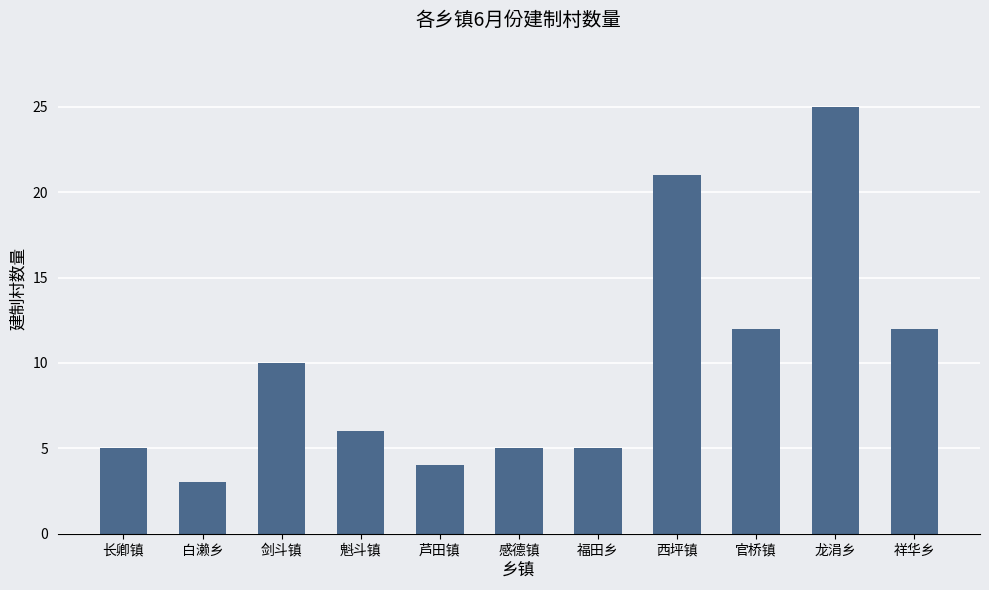

How many distinct data groups are displayed?

1